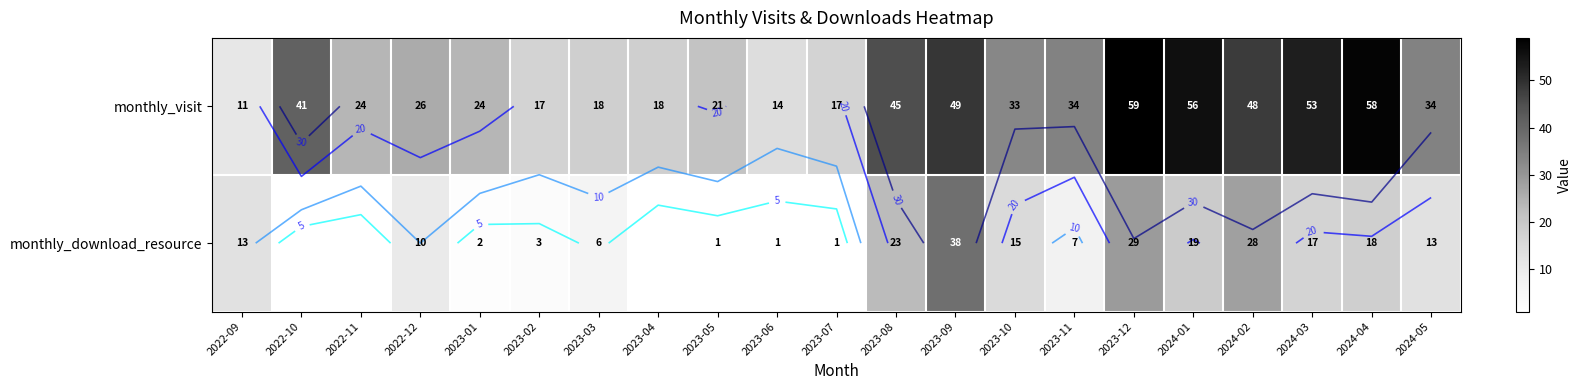

What is the maximum value shown in the chart?

59.0